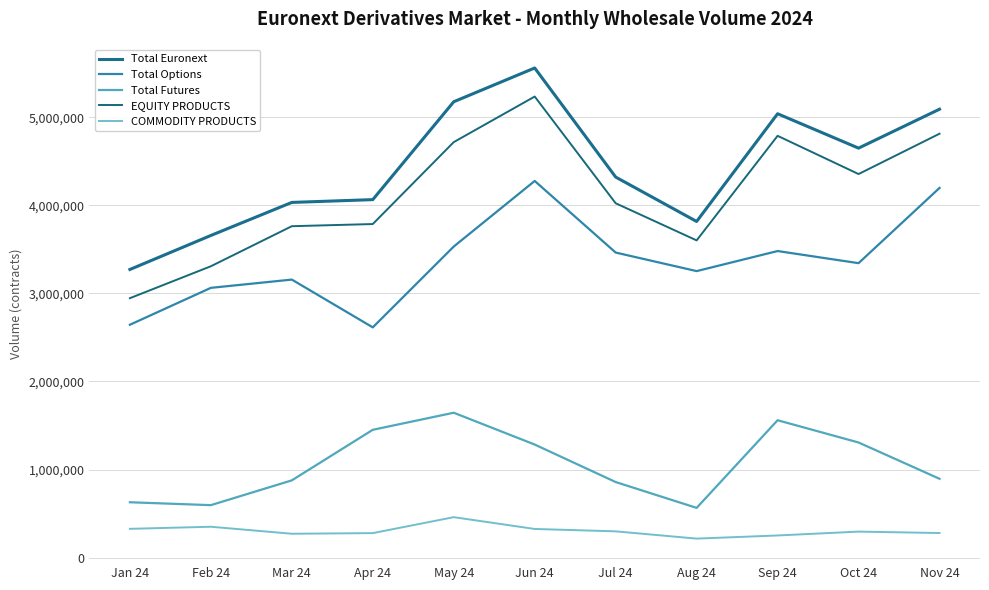

At which category does Total Futures reach its first local valley?

Feb 24